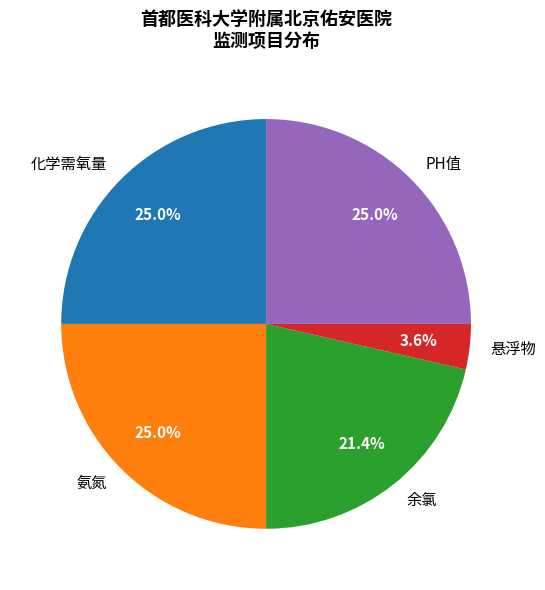

Between 悬浮物 and PH值, which is larger?

PH值